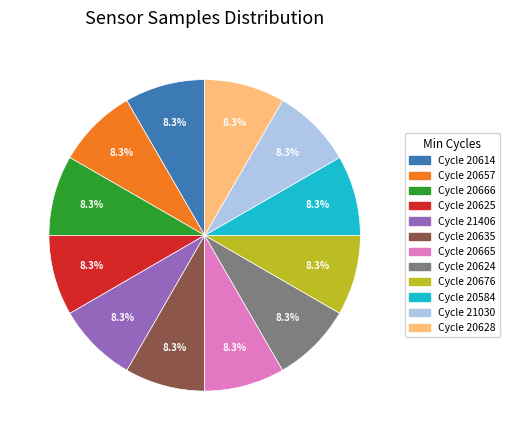

To the nearest percent, what is the average slice percentage?

8%